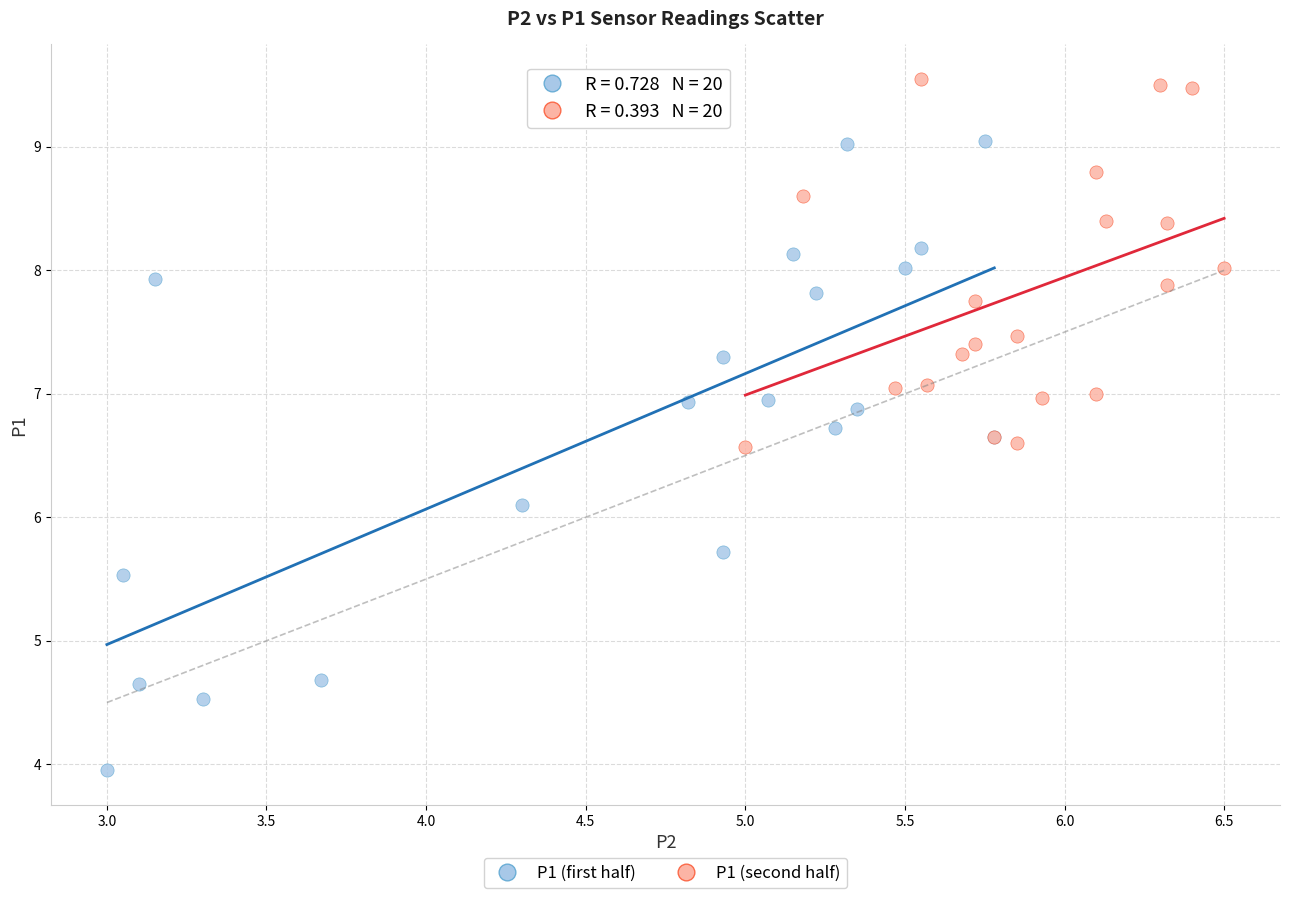

Which series has the largest Y range (max minus min)?

P1 (first half)